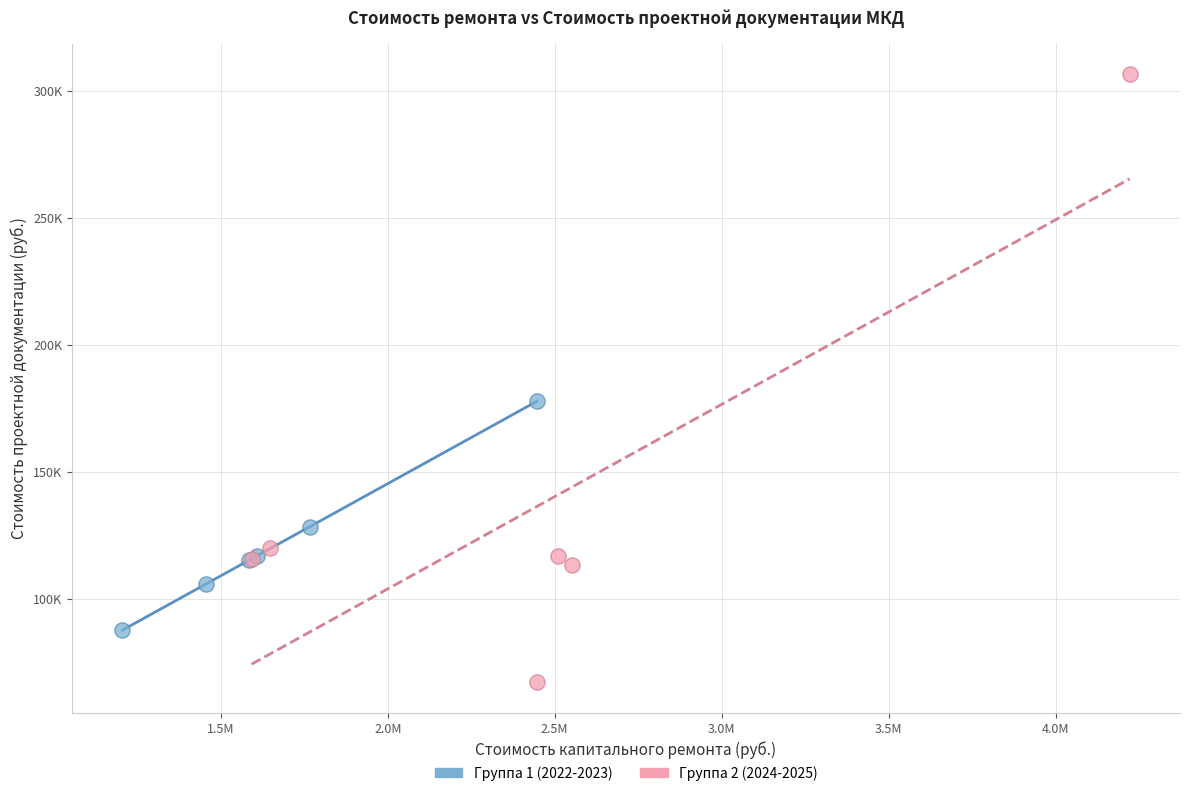

What are all the series names shown in the legend?

Группа 1 (2022-2023), Группа 2 (2024-2025)